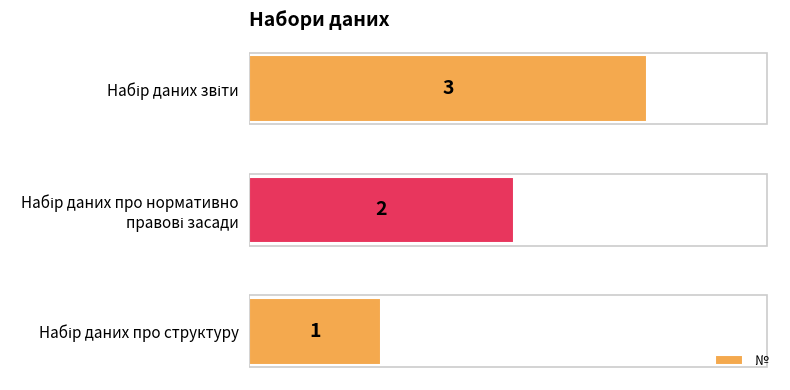

What is the difference between the maximum and second lowest values?

1